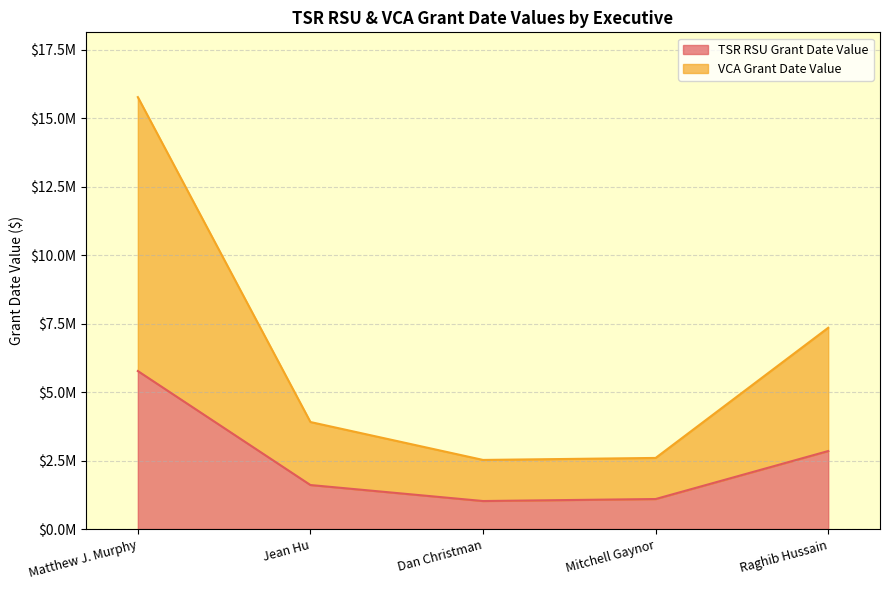

Is it true that TSR RSU Grant Date Value equals 1606160 at Jean Hu?

True